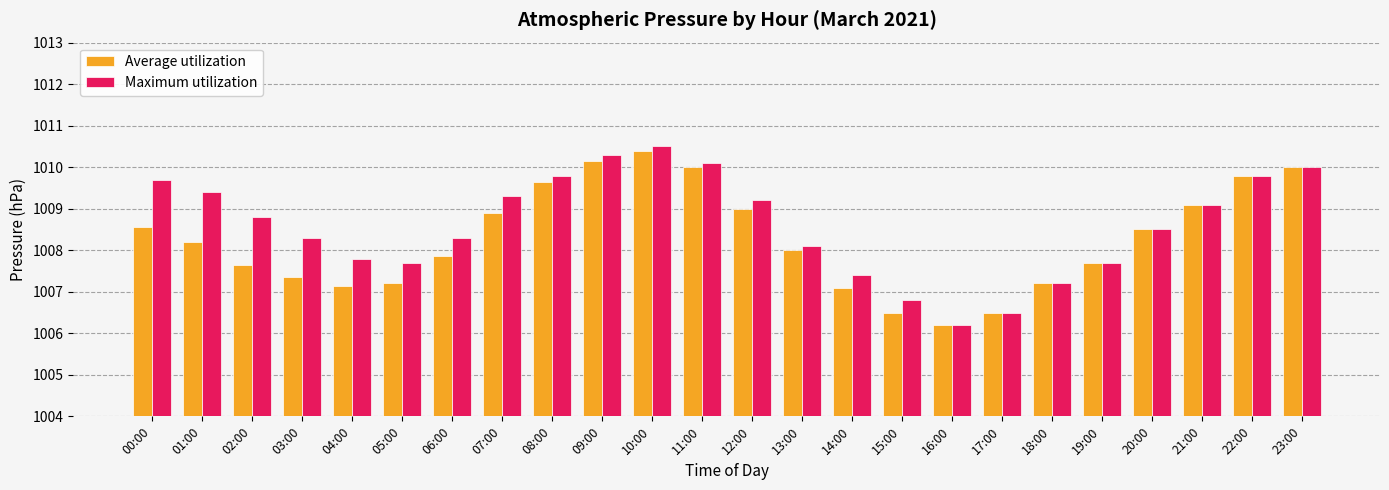

What is the minimum value shown in the chart?

1006.2